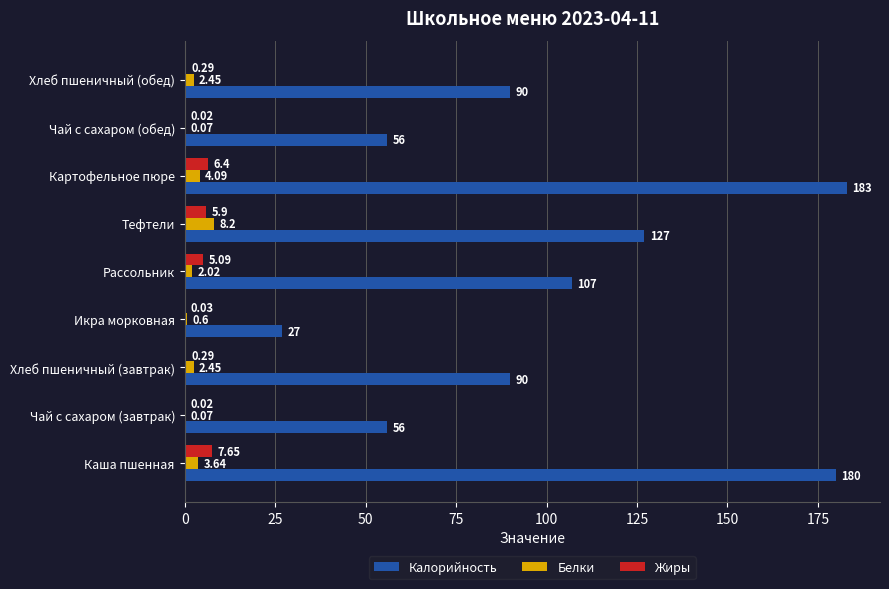

What is the total value across all series at Хлеб пшеничный (завтрак)?

92.7